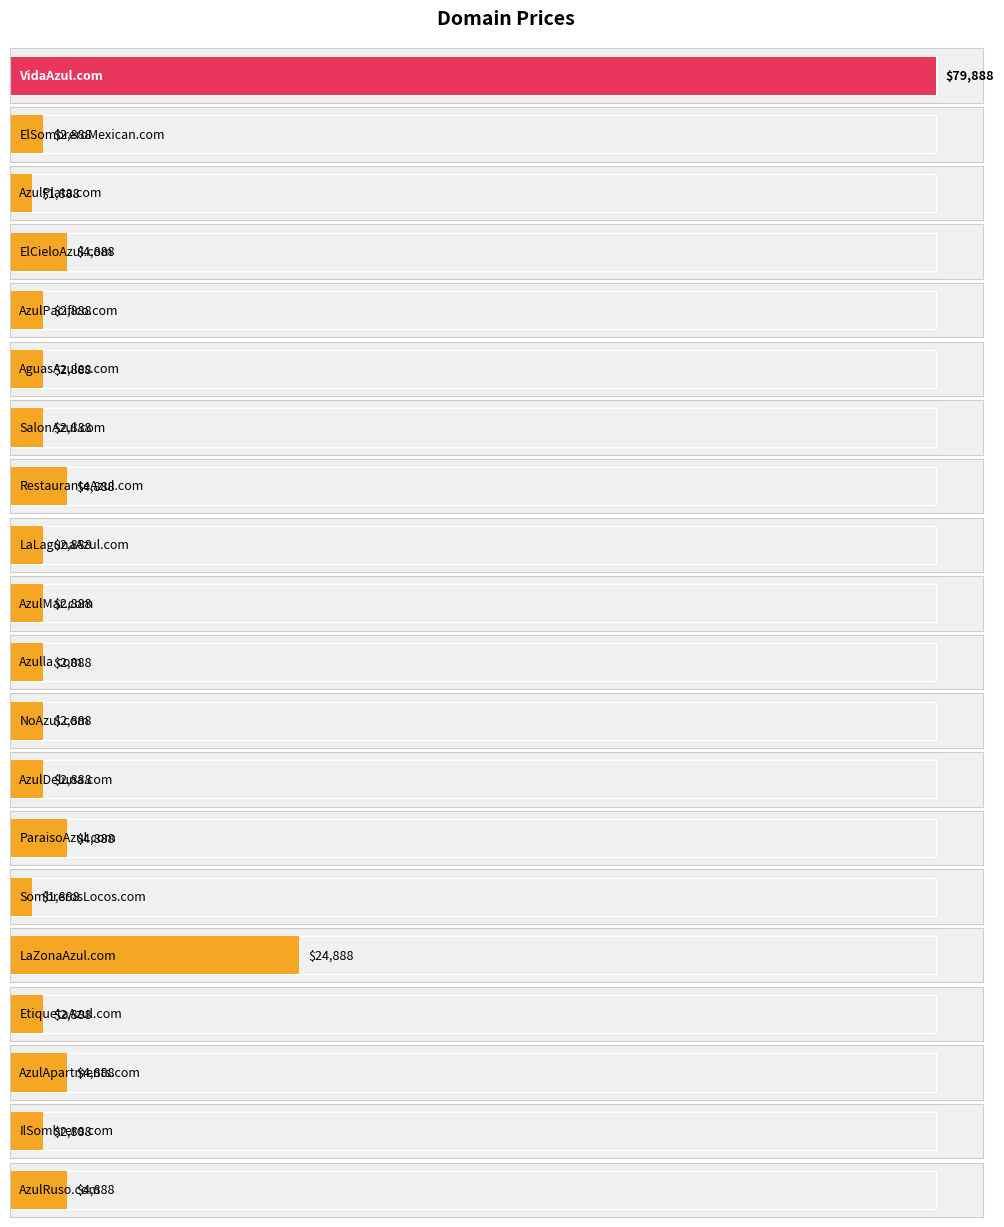

True or false: the data shows 4888 at RestauranteAzul.com.

True